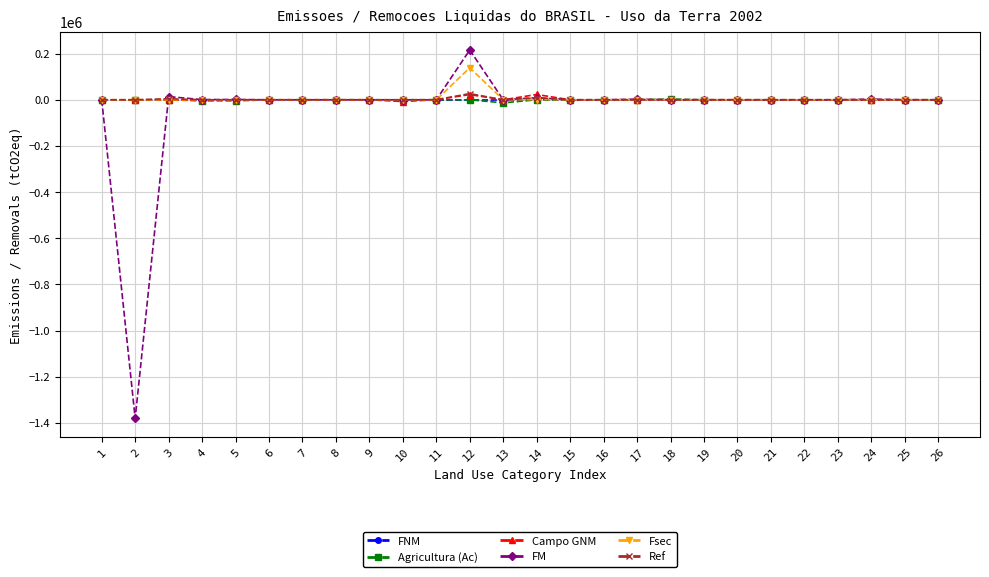

At which category is the sum across all series the highest?

12